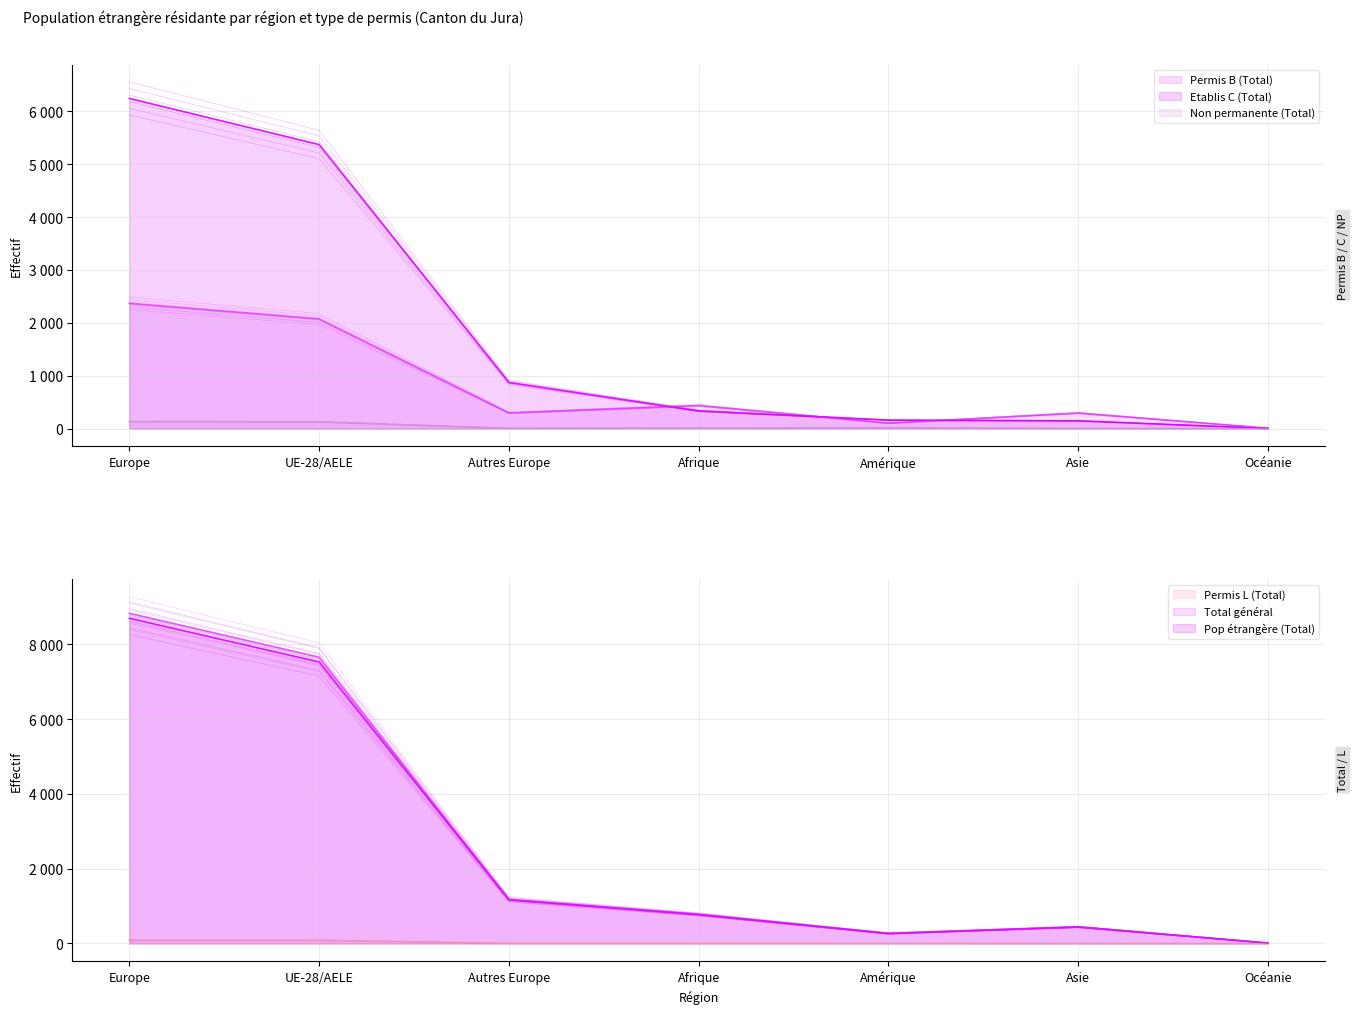

What is the total value across all series at Autres Europe?

3484.9